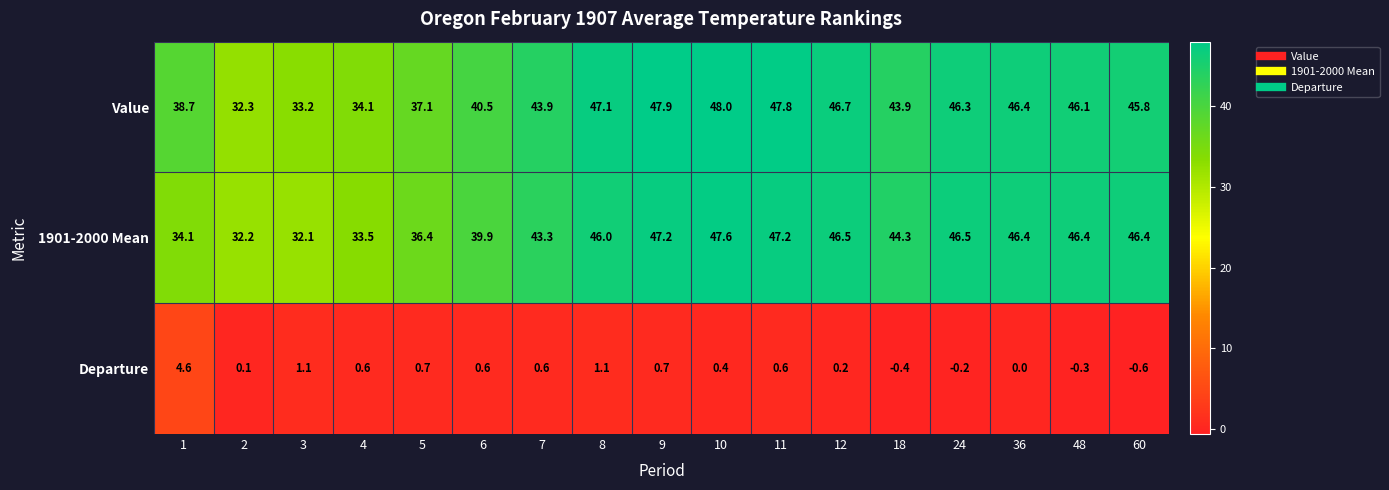

What is the spread (max minus min) of values at 2?

32.2